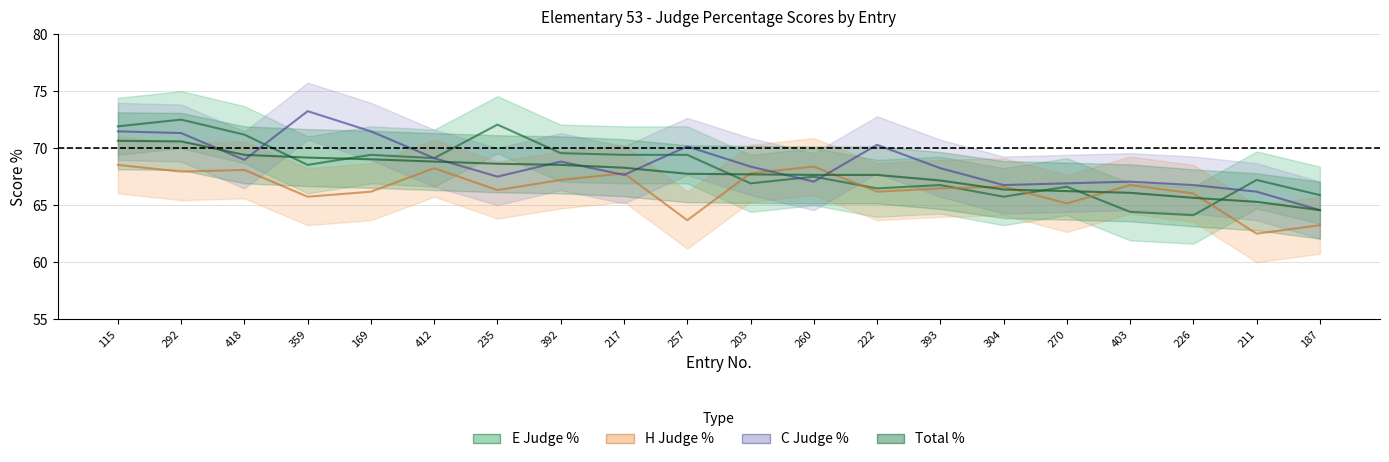

Which has a higher value, 235 or 260?

235